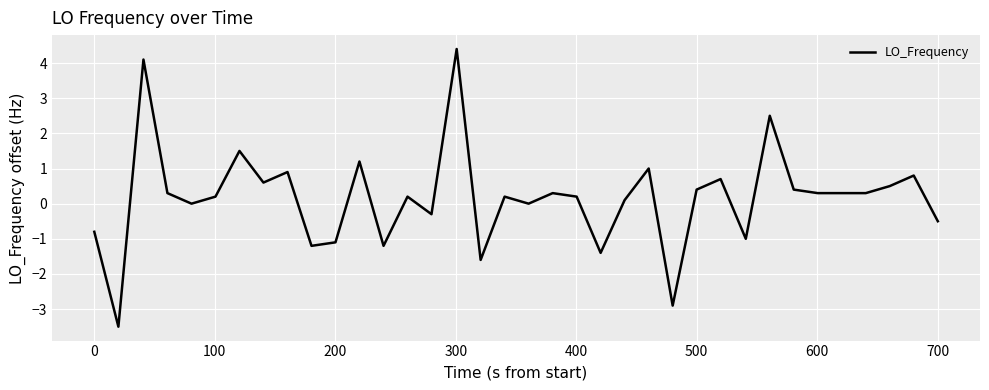

Reading right to left, extract all data points from this chart.

-0.5	0.8	0.5	0.3	0.3	0.3	0.4	2.5	-1.0	0.7	0.4	-2.9	1.0	0.1	-1.4	0.2	0.3	0.0	0.2	-1.6	4.4	-0.3	0.2	-1.2	1.2	-1.1	-1.2	0.9	0.6	1.5	0.2	0.0	0.3	4.1	-3.5	-0.8